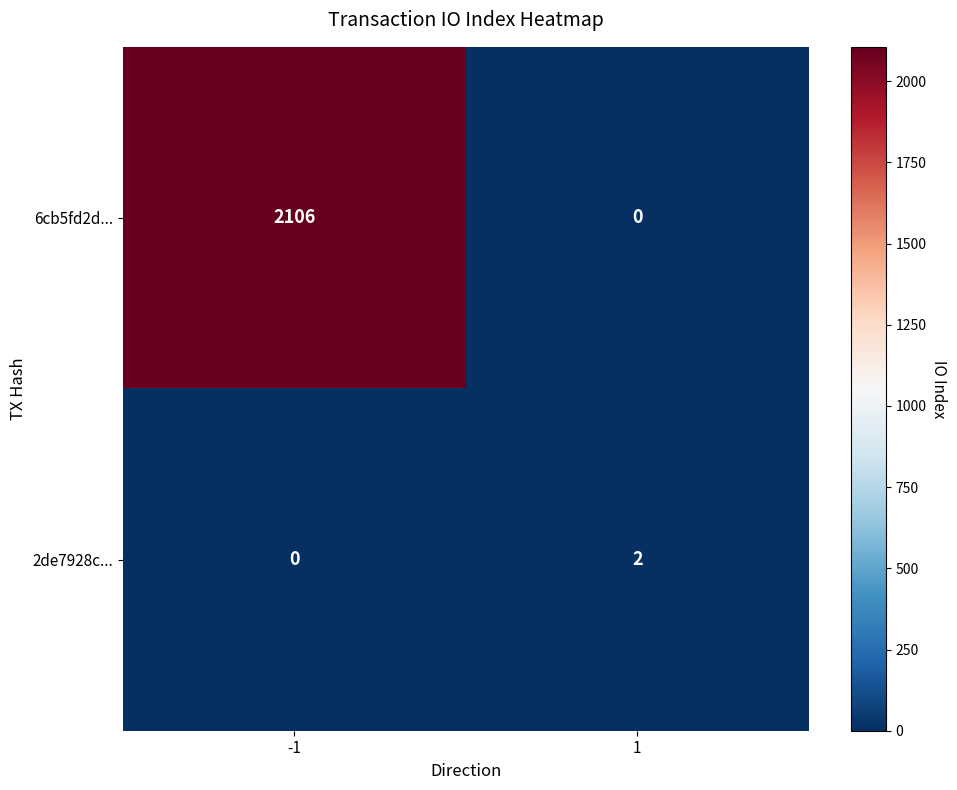

What is the difference between the highest and lowest values at -1?

2106